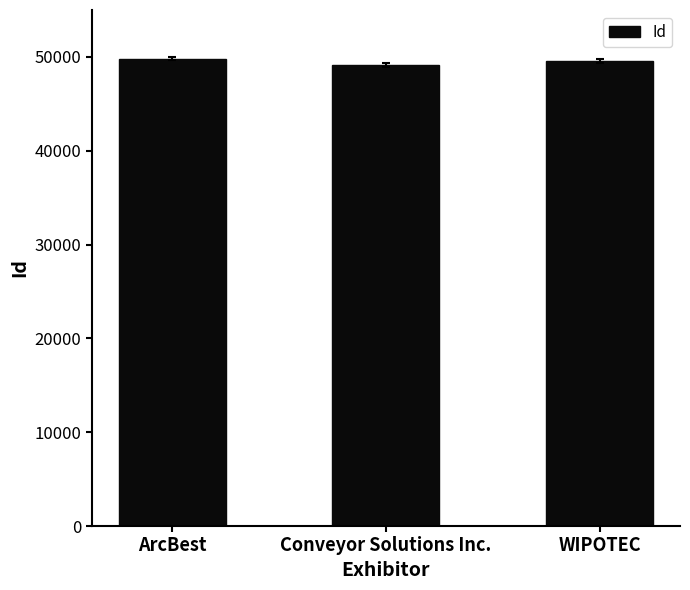

What is the greatest value displayed?

49825